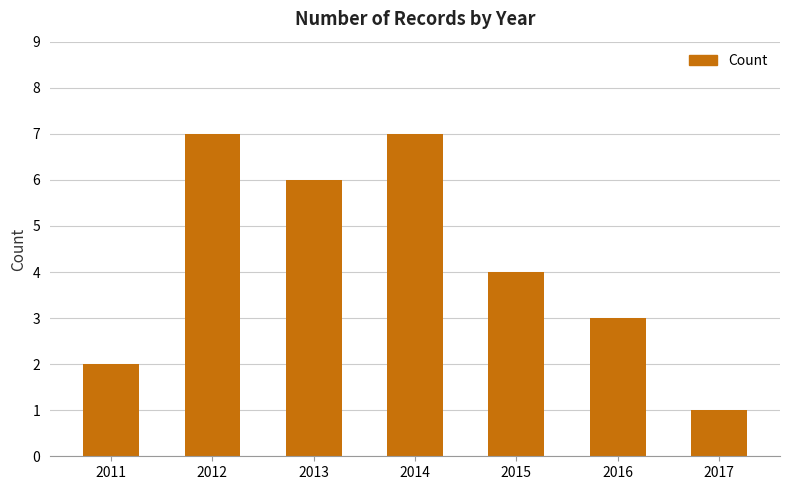

How many data points are less than 4?

3